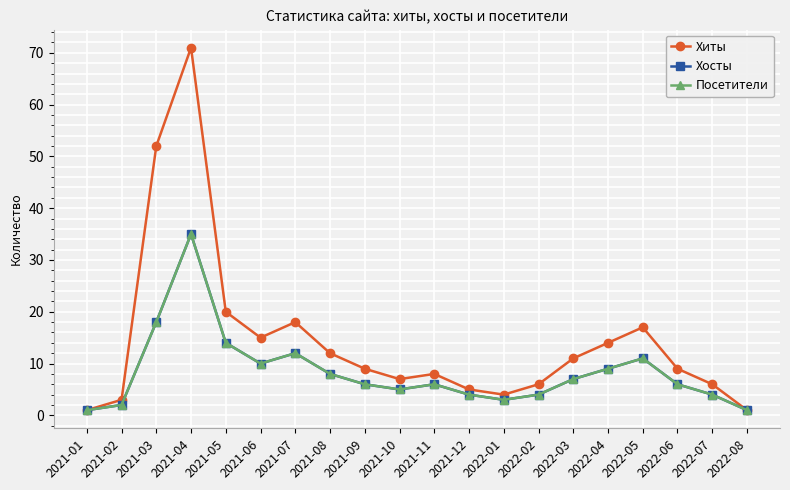

At which label is Хиты closest to 36?

2021-03